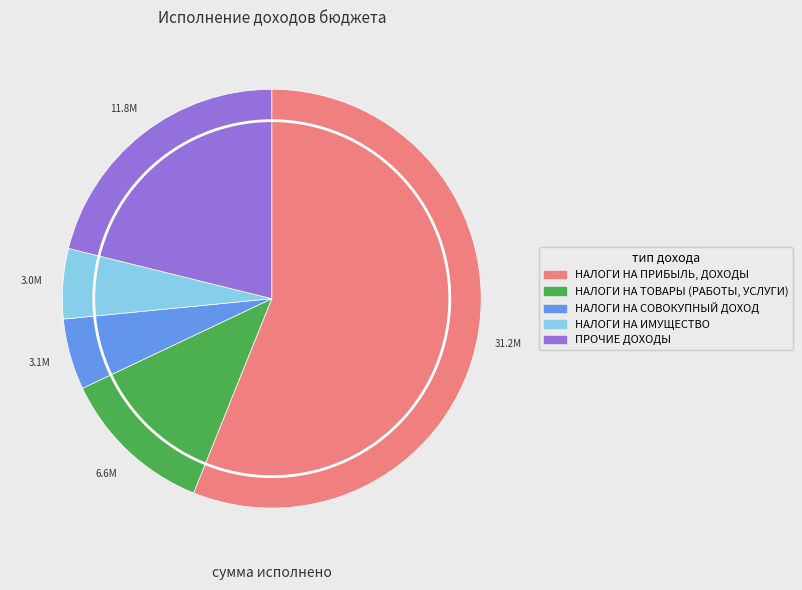

Which category has the biggest portion of the pie?

НАЛОГИ НА ПРИБЫЛЬ, ДОХОДЫ